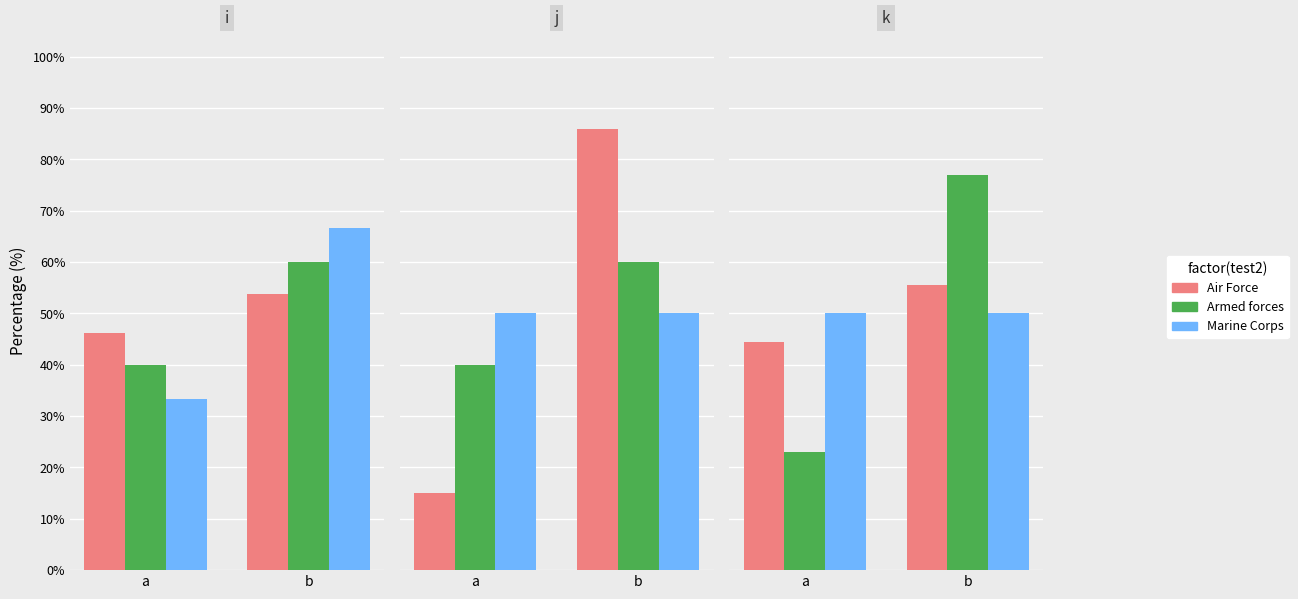

At which category is the sum across all series the highest?

b